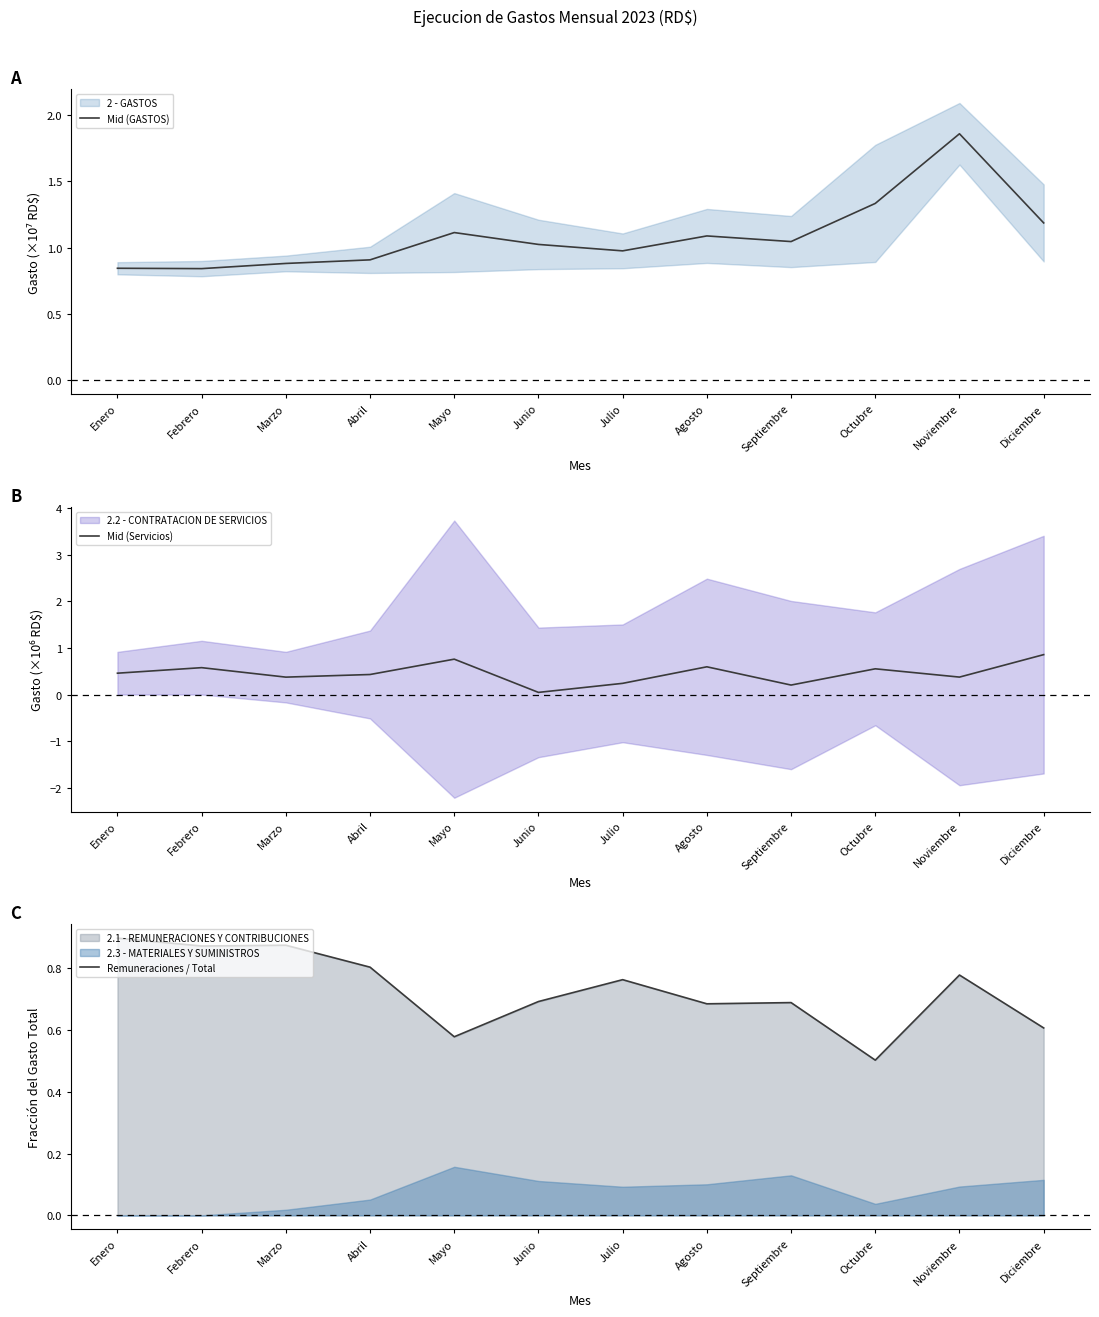

Reading right to left, transcribe all the data shown in this chart.

Mid (GASTOS): Diciembre=1.2	Noviembre=1.9	Octubre=1.3	Septiembre=1.0	Agosto=1.1	Julio=1.0	Junio=1.0	Mayo=1.1	Abril=0.9	Marzo=0.9	Febrero=0.8	Enero=0.8
Mid (Servicios): Diciembre=0.9	Noviembre=0.4	Octubre=0.6	Septiembre=0.2	Agosto=0.6	Julio=0.2	Junio=0.0	Mayo=0.8	Abril=0.4	Marzo=0.4	Febrero=0.6	Enero=0.5
Remuneraciones / Total: Diciembre=0.6	Noviembre=0.8	Octubre=0.5	Septiembre=0.7	Agosto=0.7	Julio=0.8	Junio=0.7	Mayo=0.6	Abril=0.8	Marzo=0.9	Febrero=0.9	Enero=0.9